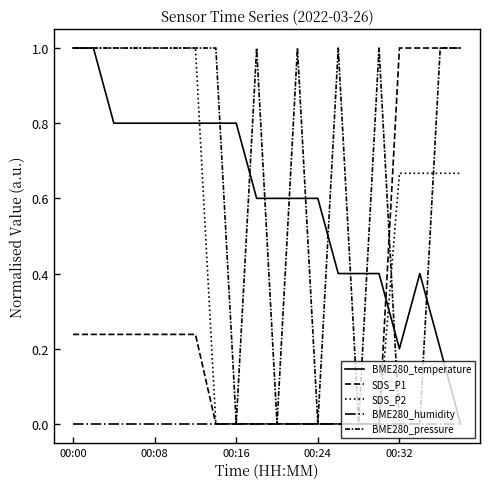

Which series has the largest total across all categories?

BME280_pressure